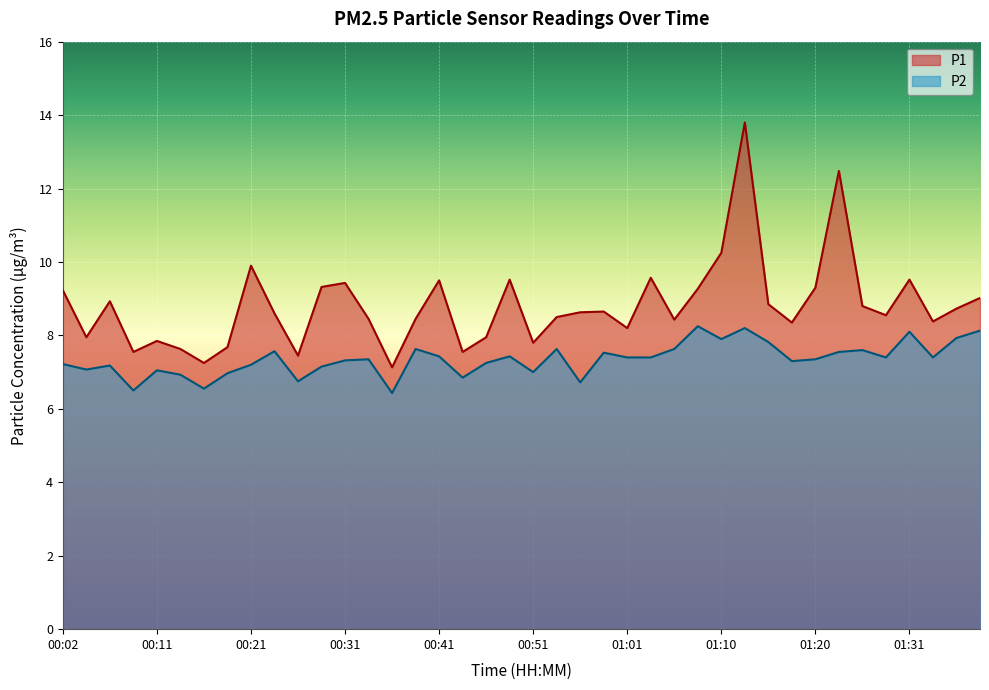

Reading right to left, extract all data points from this chart.

P1: 01:38=9.0	01:35=8.7	01:33=8.4	01:31=9.5	01:28=8.6	01:25=8.8	01:23=12.5	01:20=9.3	01:18=8.3	01:15=8.8	01:13=13.8	01:10=10.2	01:08=9.3	01:05=8.4	01:03=9.6	01:01=8.2	00:58=8.7	00:56=8.6	00:53=8.5	00:51=7.8	00:48=9.5	00:46=8.0	00:43=7.5	00:41=9.5	00:38=8.4	00:36=7.1	00:34=8.4	00:31=9.4	00:29=9.3	00:26=7.5	00:24=8.6	00:21=9.9	00:19=7.7	00:16=7.2	00:14=7.6	00:11=7.8	00:09=7.5	00:07=8.9	00:04=8.0	00:02=9.2
P2: 01:38=8.1	01:35=7.9	01:33=7.4	01:31=8.1	01:28=7.4	01:25=7.6	01:23=7.5	01:20=7.3	01:18=7.3	01:15=7.8	01:13=8.2	01:10=7.9	01:08=8.2	01:05=7.6	01:03=7.4	01:01=7.4	00:58=7.5	00:56=6.7	00:53=7.6	00:51=7.0	00:48=7.4	00:46=7.2	00:43=6.8	00:41=7.4	00:38=7.6	00:36=6.4	00:34=7.3	00:31=7.3	00:29=7.2	00:26=6.8	00:24=7.6	00:21=7.2	00:19=7.0	00:16=6.5	00:14=6.9	00:11=7.0	00:09=6.5	00:07=7.2	00:04=7.1	00:02=7.2